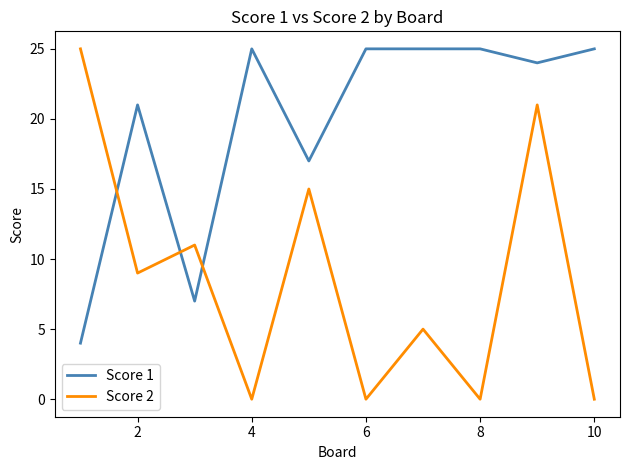

Does the chart have visible grid lines?

No